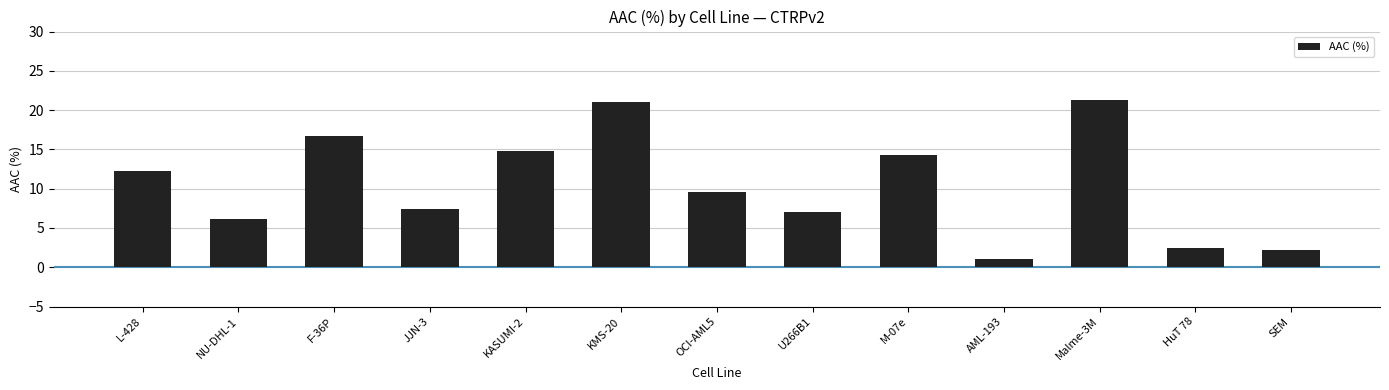

What is the difference between the values at M-07e and F-36P?

2.4